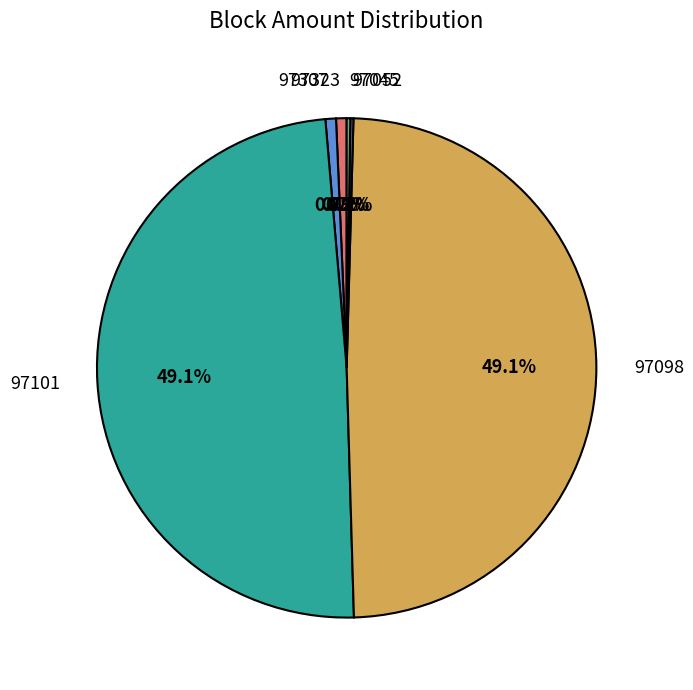

Does any single category account for the majority?

No